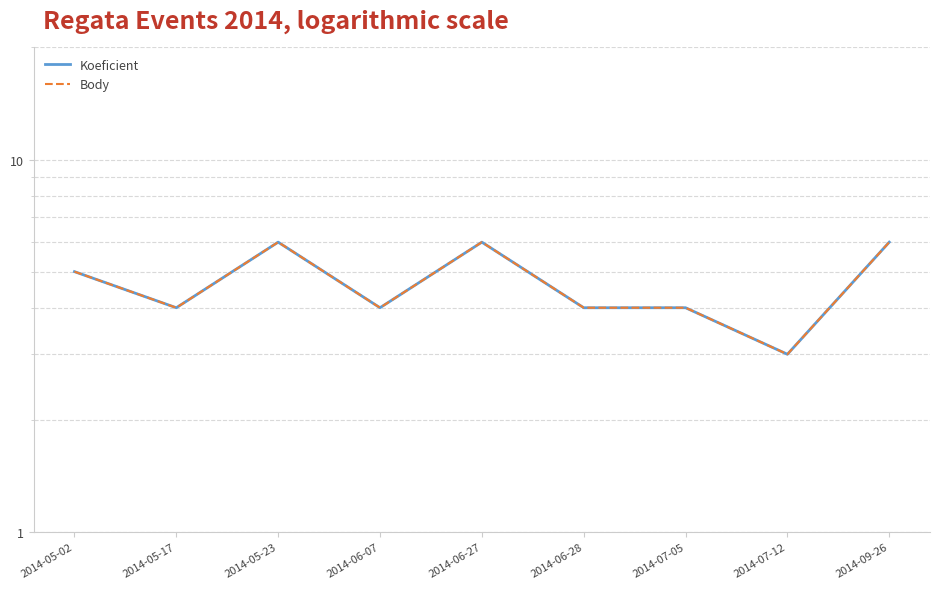

What is the average value of the Koeficient series?

5